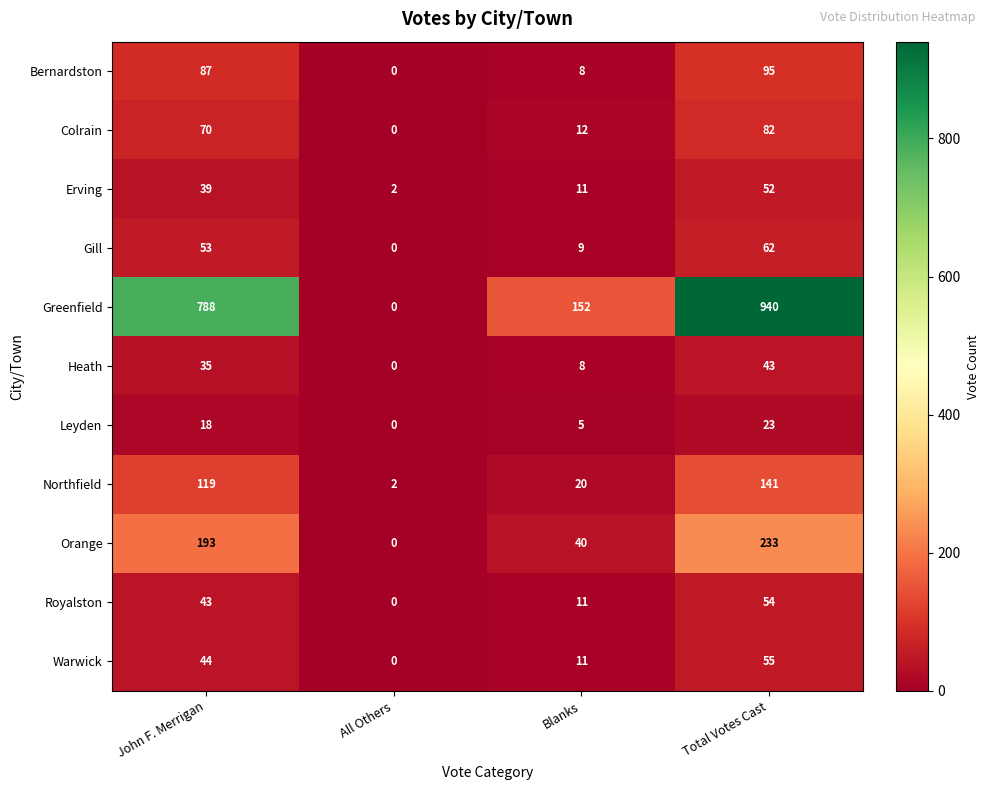

True or false: Royalston has a value of 54 at Total Votes Cast.

True